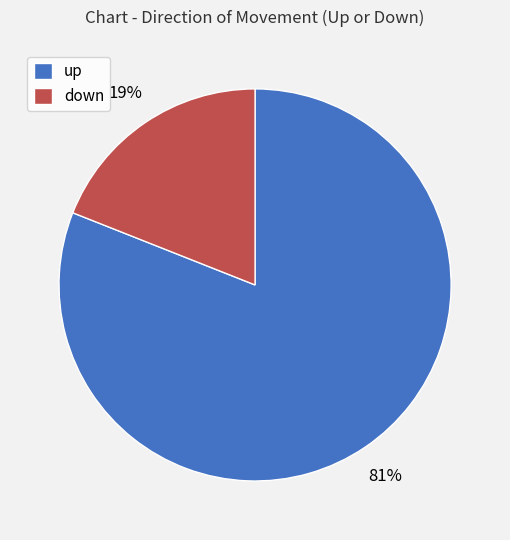

Is down the majority of the pie?

No